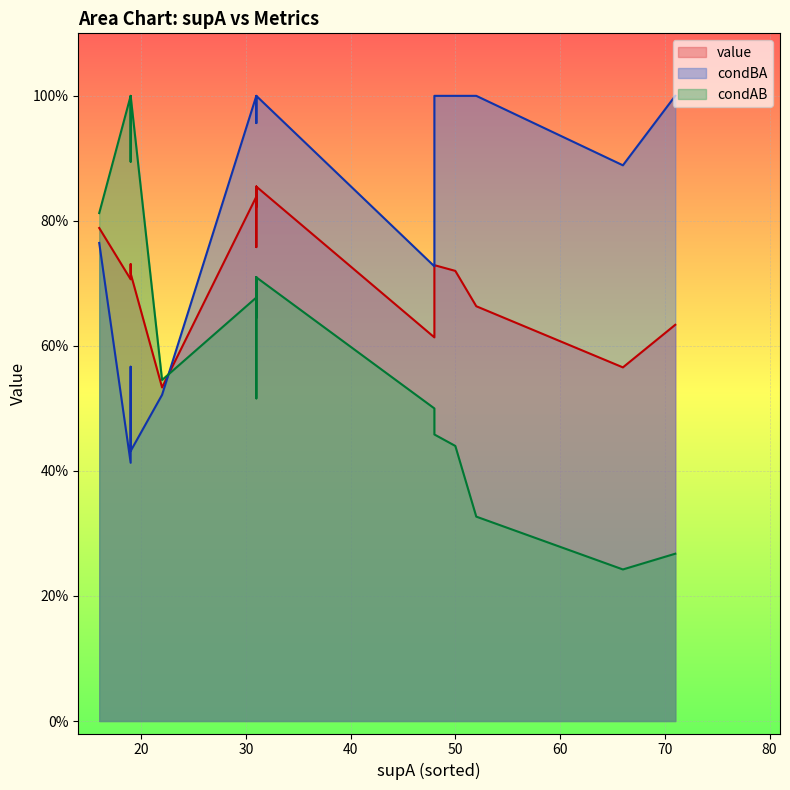

What is the difference between the second highest and second lowest values in the condAB series?

0.7